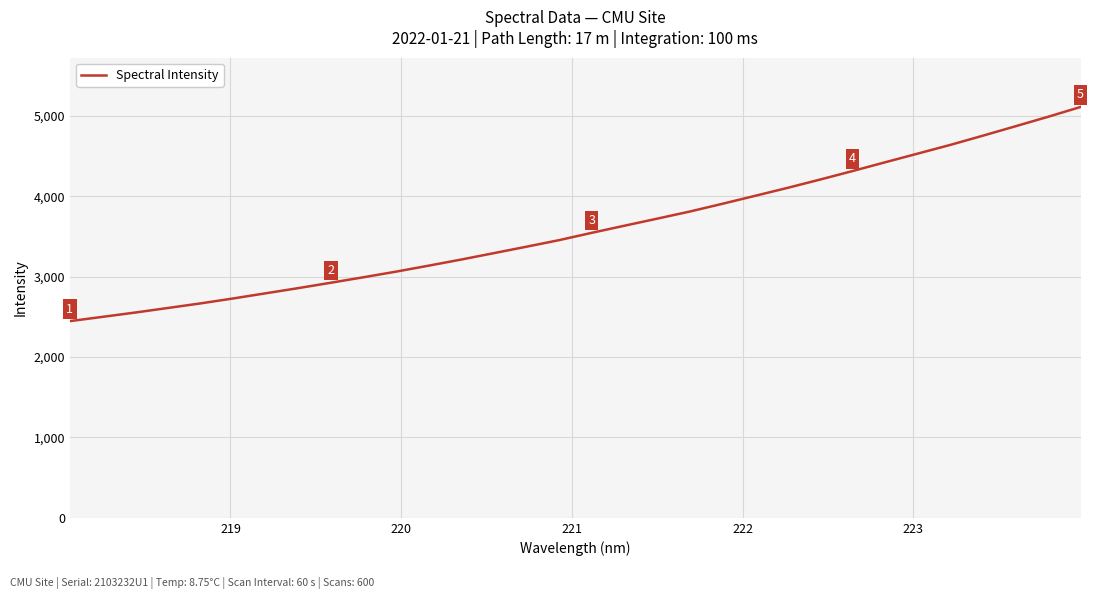

What is the minimum value shown in the chart?

2447.6